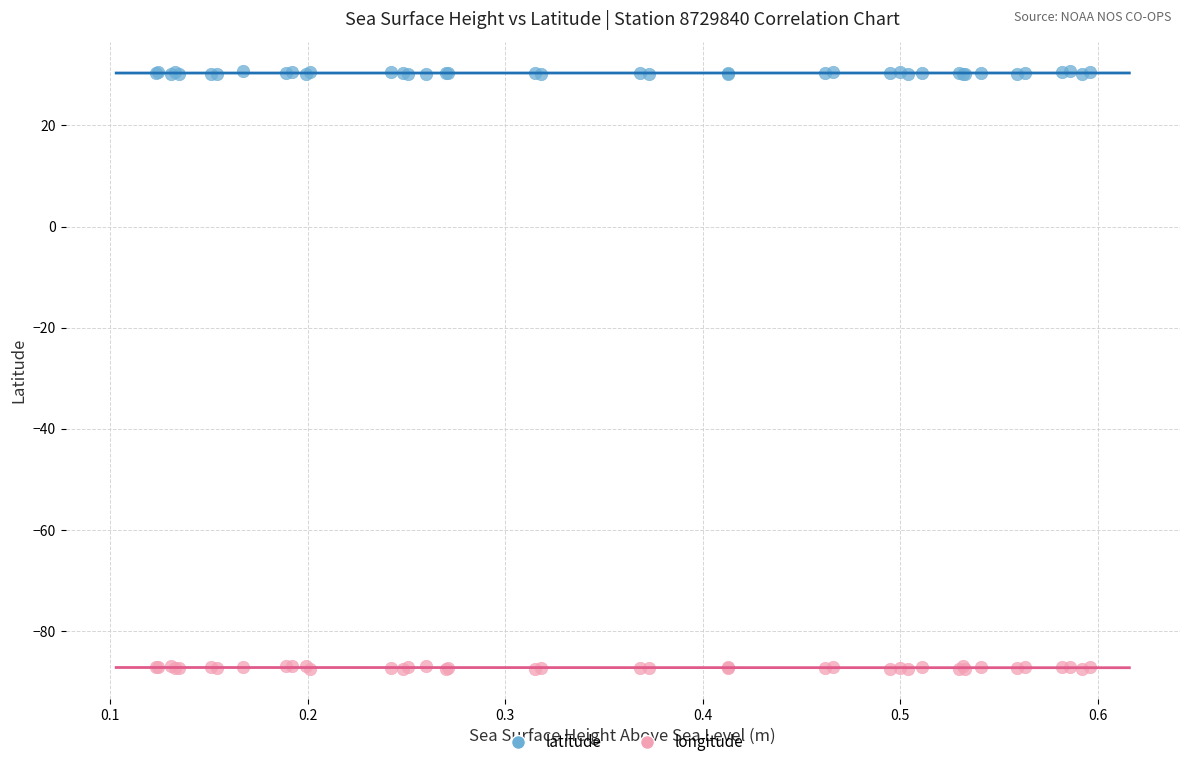

Which series contains the highest Y value?

latitude